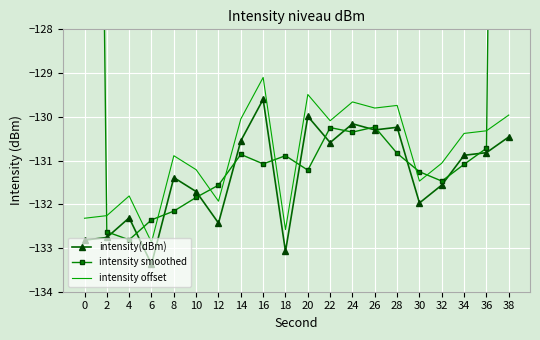

Where does the intensity(dBm) series first go above -130?

16